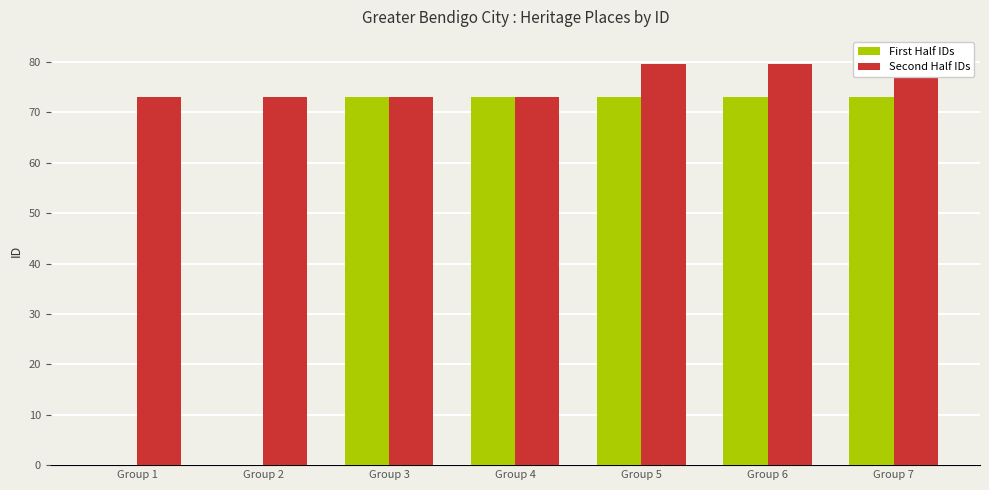

What is the average value of the Second Half IDs series?

75.9